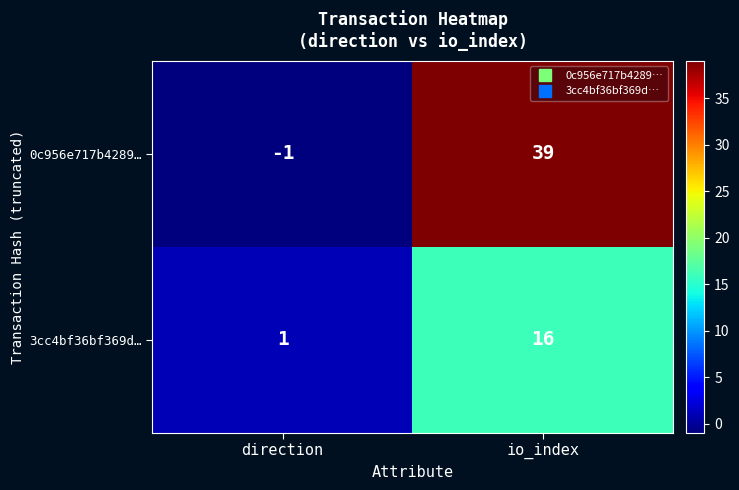

What value does the 3cc4bf36bf369d… series have at io_index?

16